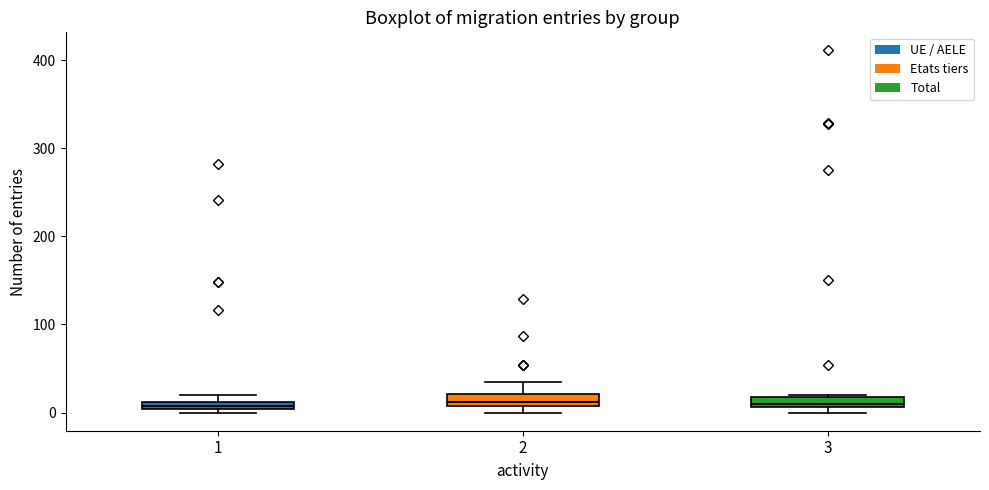

Where is the lower edge of the box at x = 2 on the y-axis? The values are not printed on the chart, so give them approximately, as read against the axis.

10